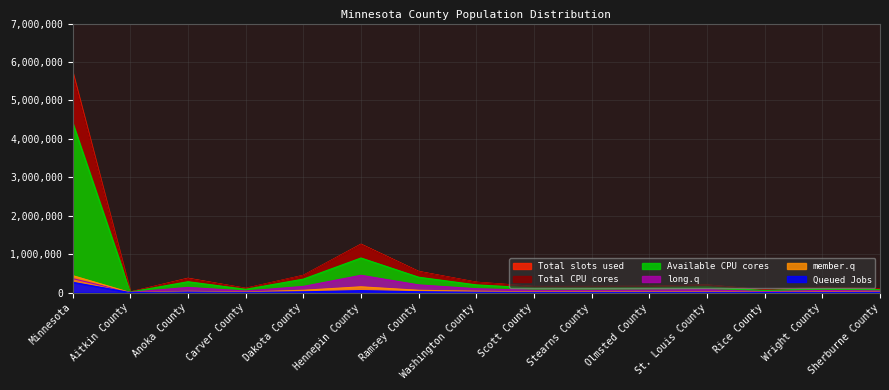

What is the average value of the Available CPU cores series?

493832